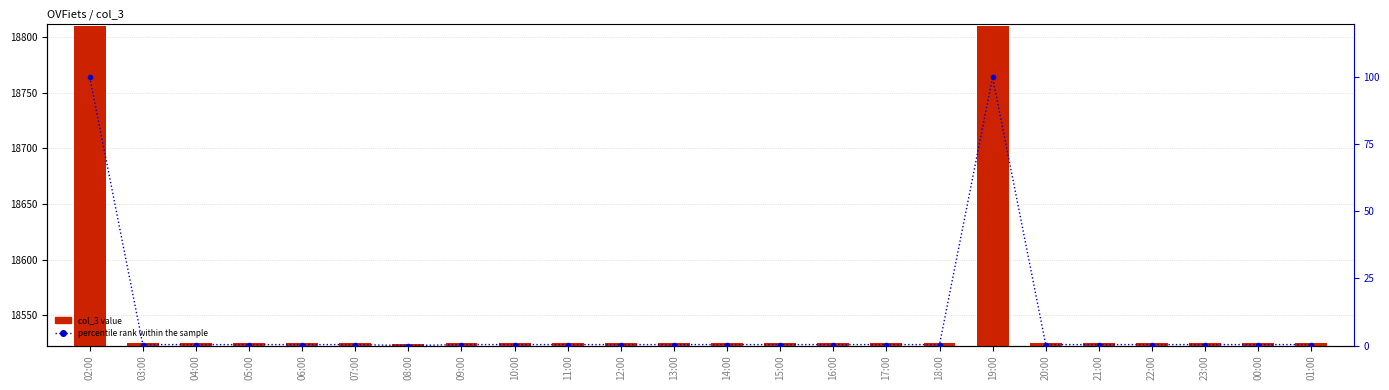

The value of col_3 at 05:00 is 30607.1. True or false?

False